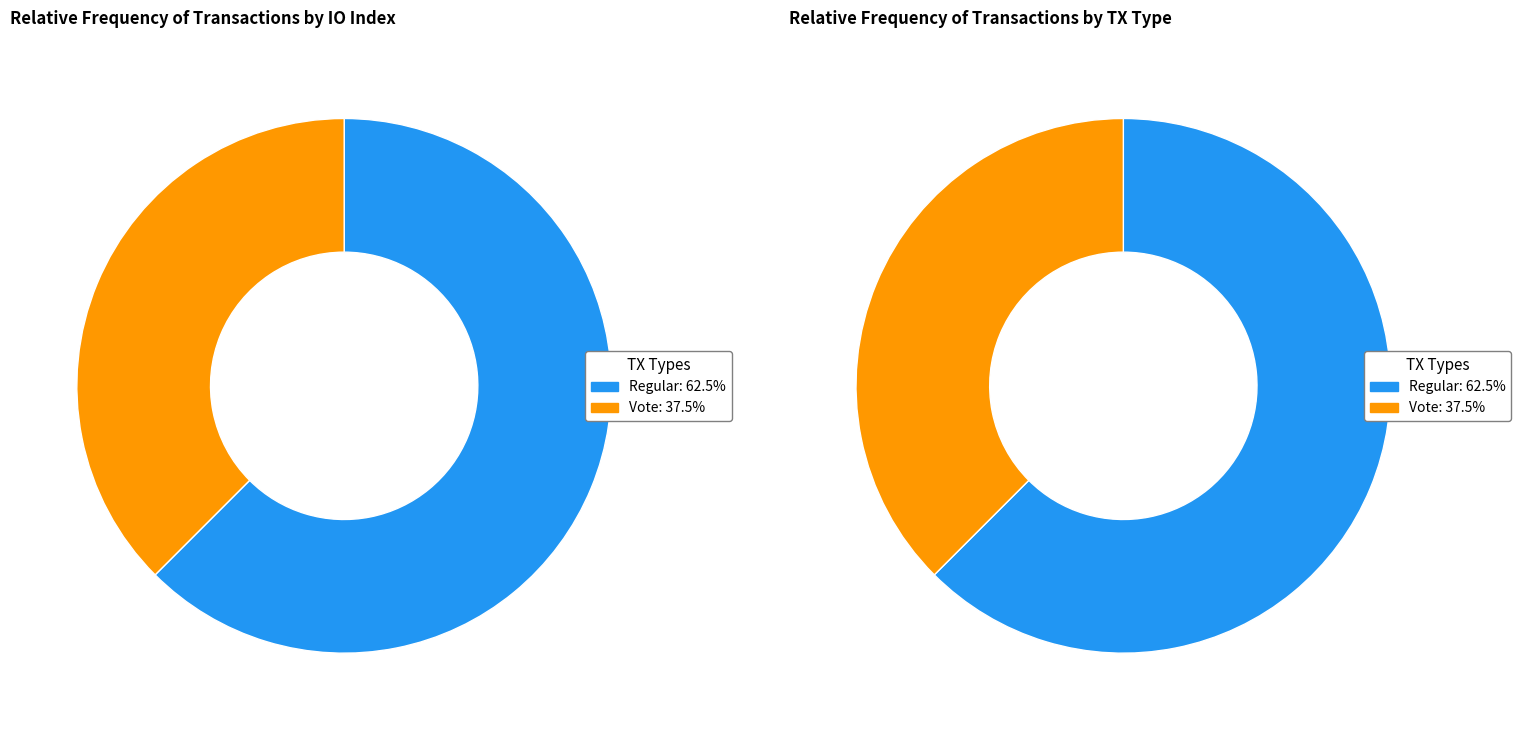

Is it true that Regular is 62% of the pie?

True